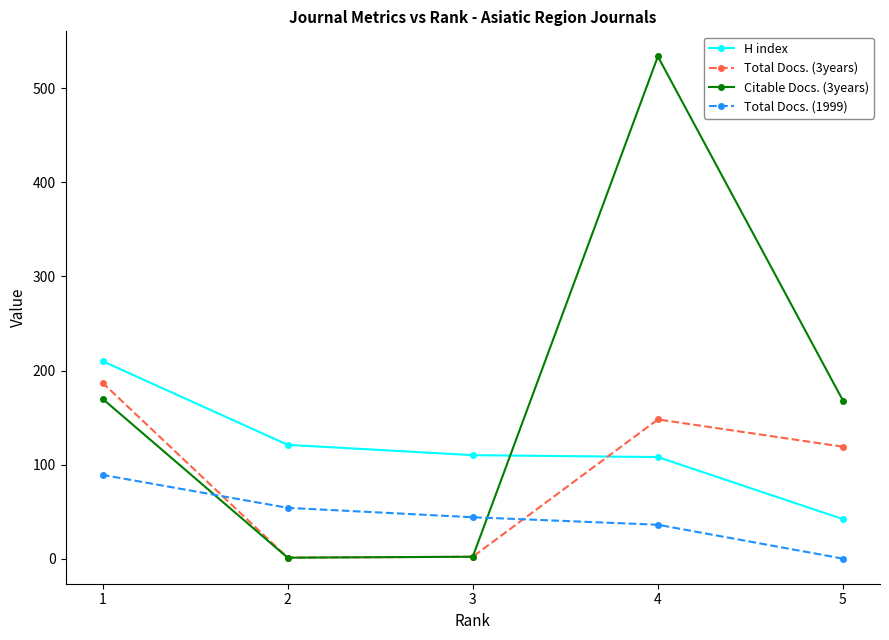

Does the chart have visible grid lines?

No